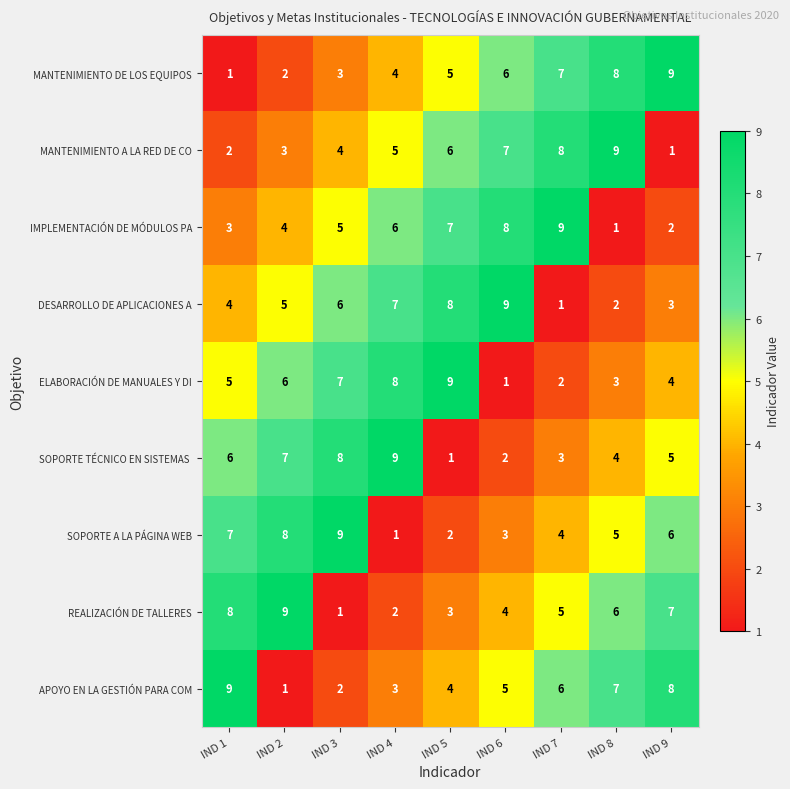

What is the sum of the REALIZACIÓN DE TALLERES values at IND 8 and IND 7?

11